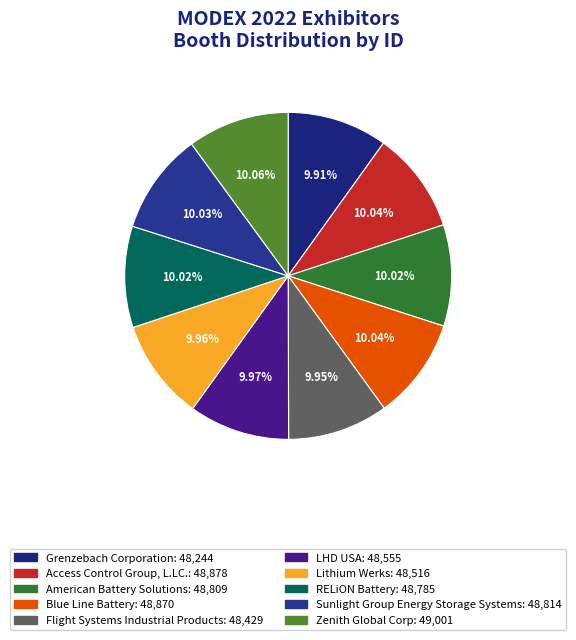

What is the ratio of the value at RELiON Battery to the value at Sunlight Group Energy Storage Systems?

1.0